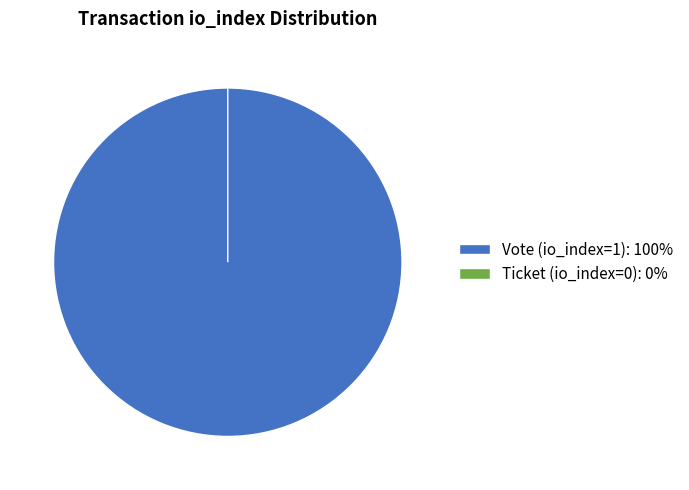

How many slices are in this pie chart?

2